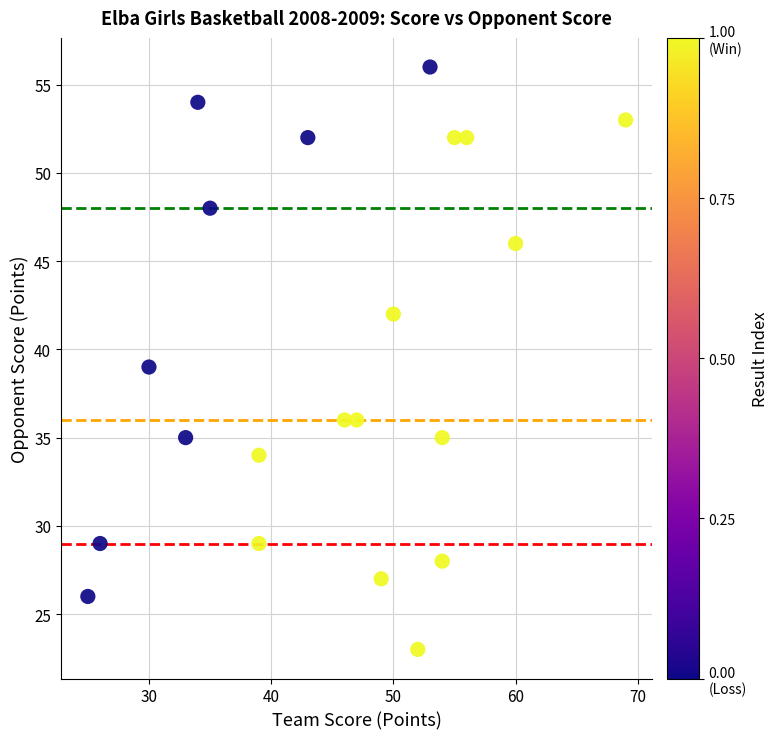

What is the range of Y values (max minus min)?

33